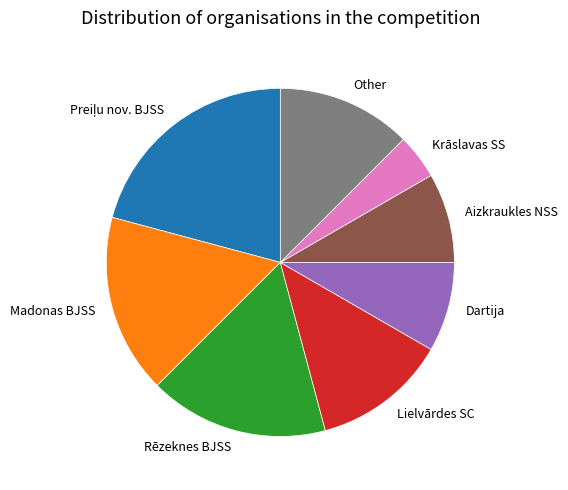

What is the ratio of the value at Krāslavas SS to the value at Aizkraukles NSS?

0.5